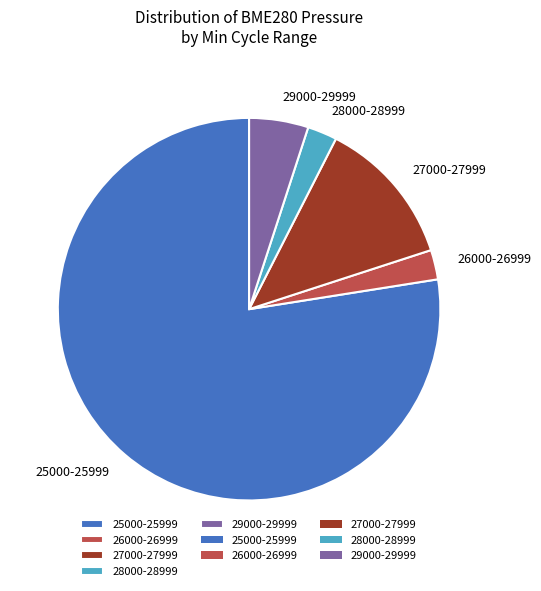

Which has a higher value, 29000-29999 or 28000-28999?

29000-29999